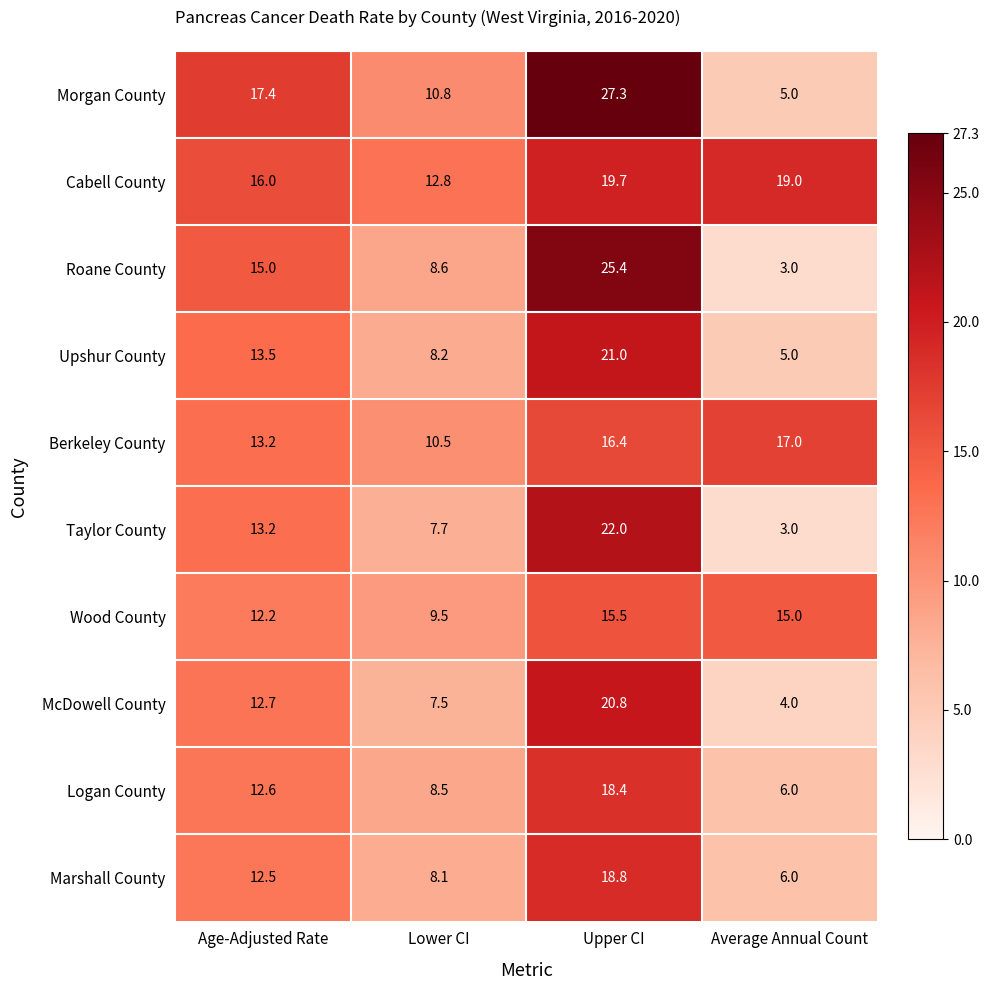

Is it true that Morgan County equals 29.4 at Age-Adjusted Rate?

False